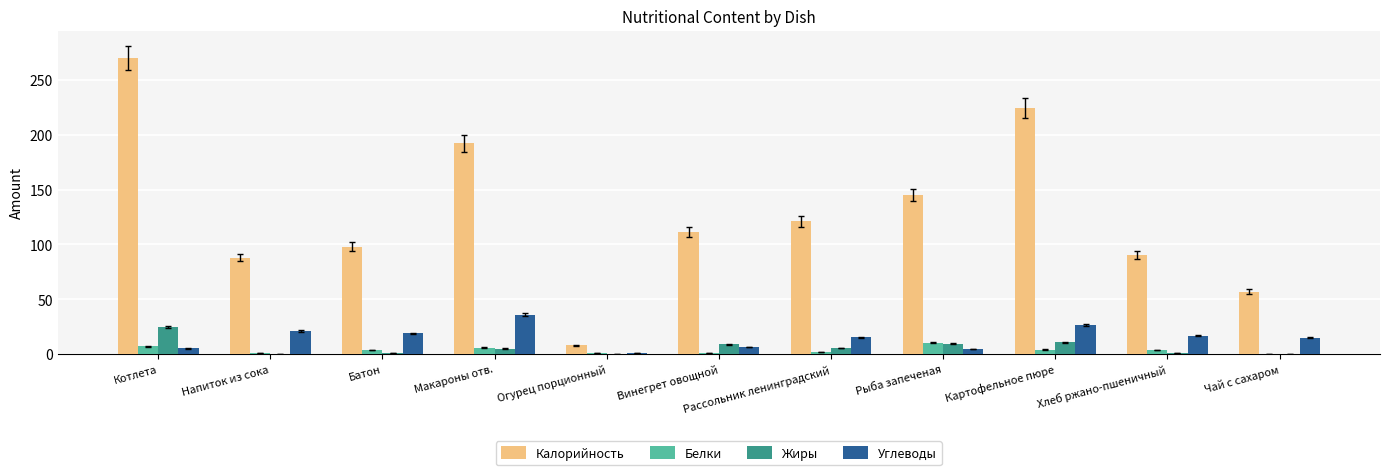

What is the difference between the Углеводы values at Чай с сахаром and Рассольник ленинградский?

0.3